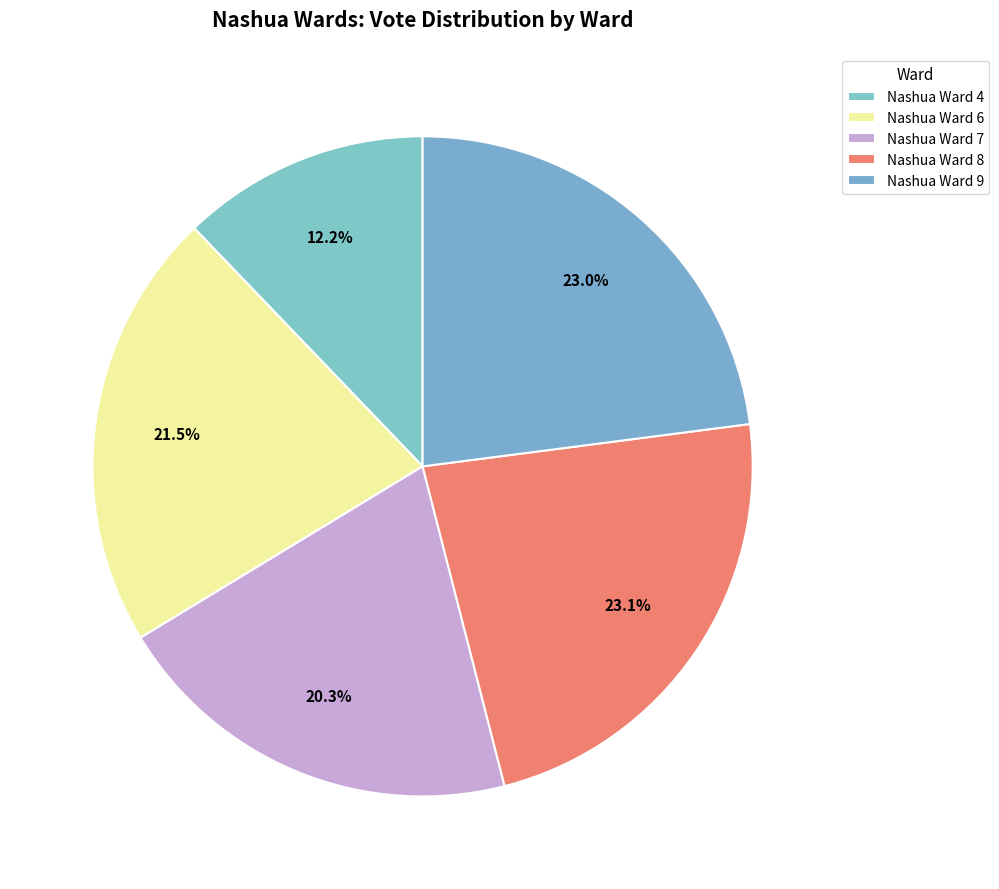

To the nearest percent, what portion does Nashua Ward 4 represent?

12%